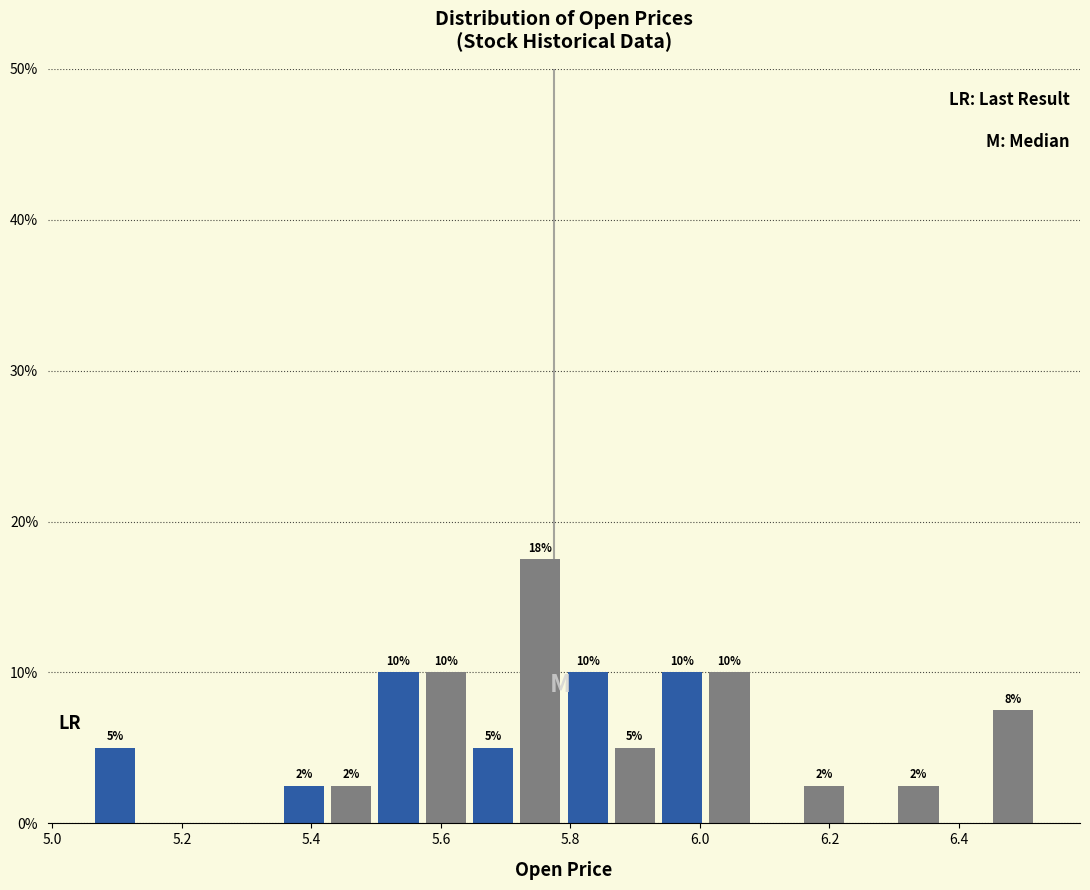

Read against the x-axis, roughly where is the centre of the tallest bar?

5.76